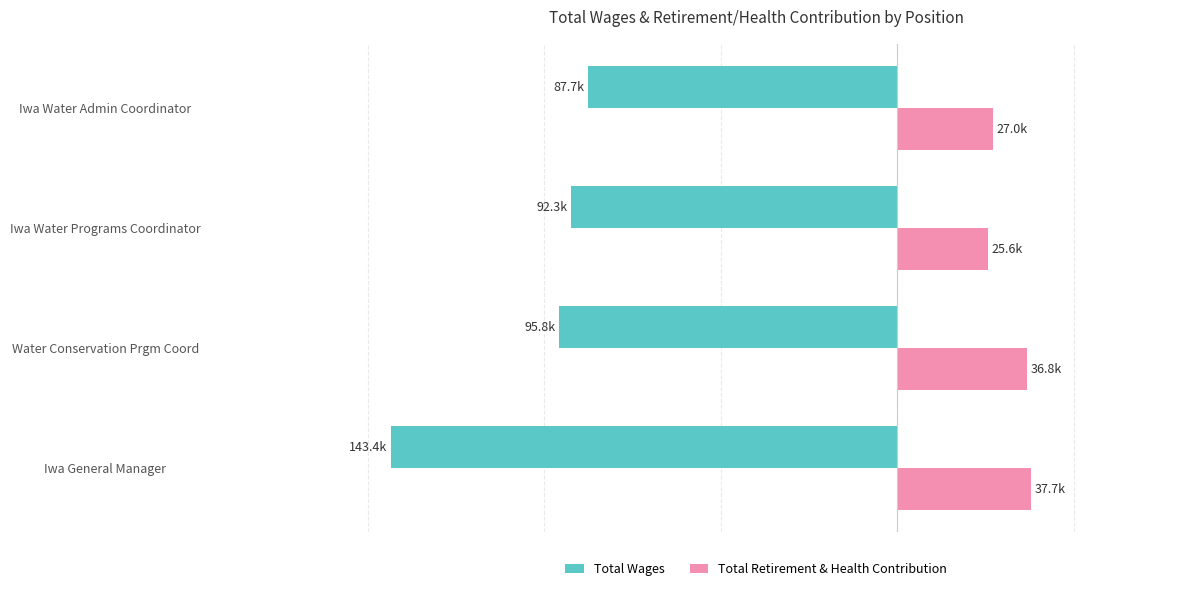

What is the minimum value for Total Retirement & Health Contribution?

25.6